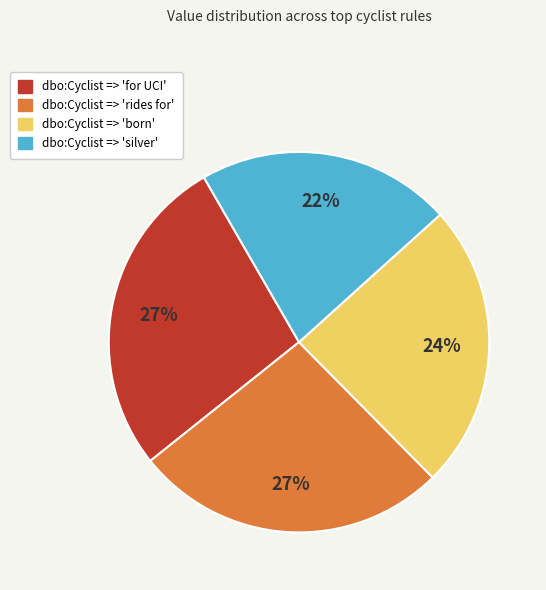

To the nearest percent, what percentage of the pie is dbo:Cyclist => 'born'?

24%